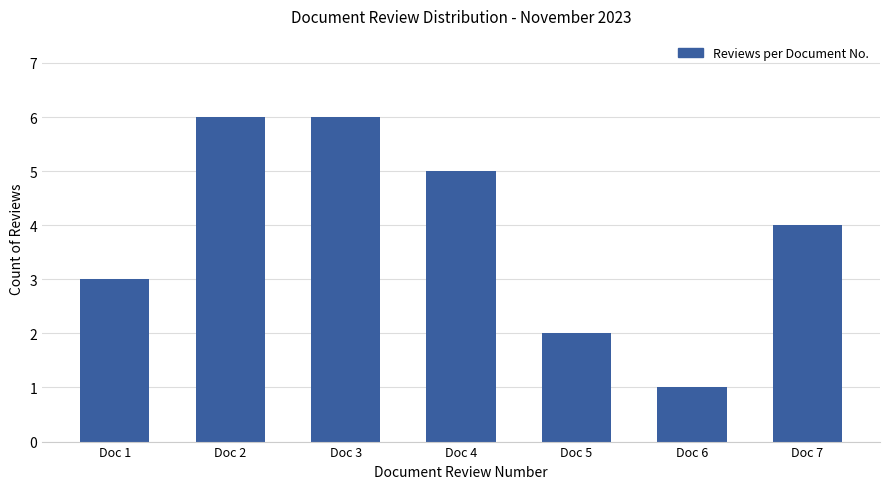

What is the sum of the values at Doc 4 and Doc 1?

8